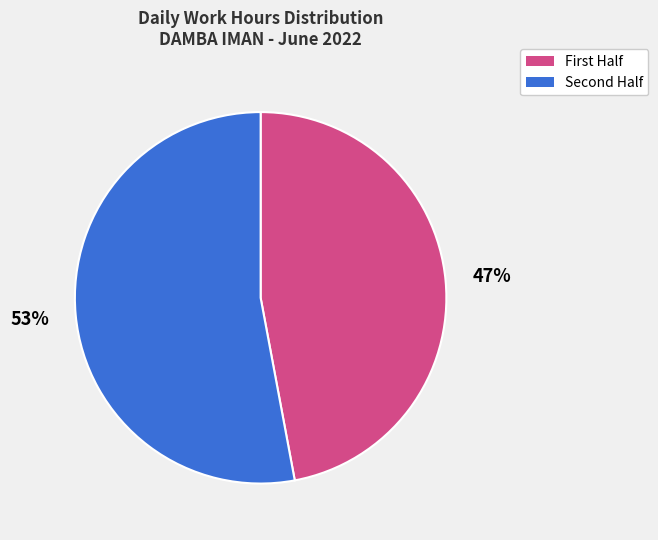

To the nearest percent, what is the difference between the largest and smallest slice percentages?

6%